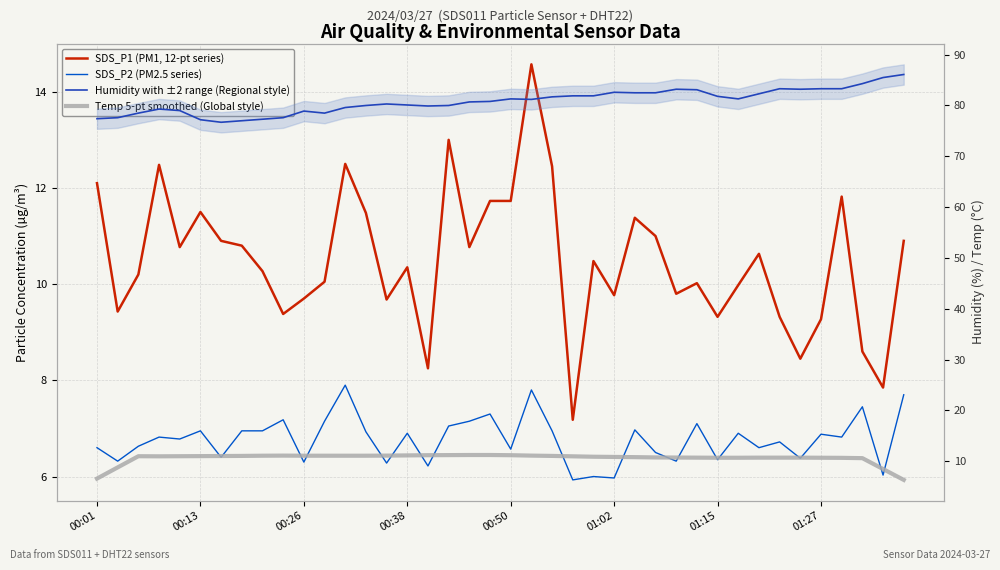

What position from the right is 18?

22